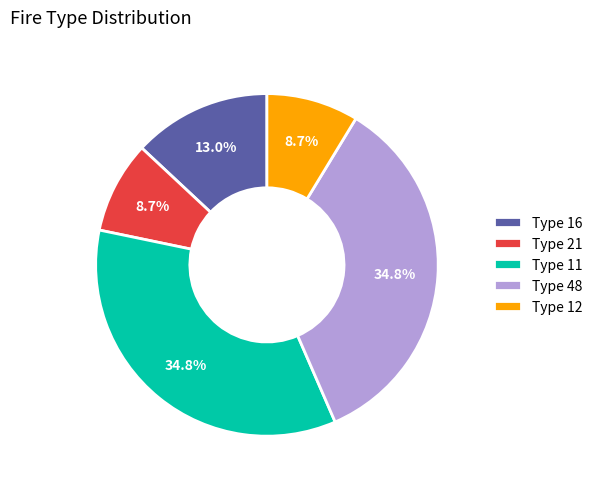

What percentage do Type 12 and Type 11 together represent?

43.5%